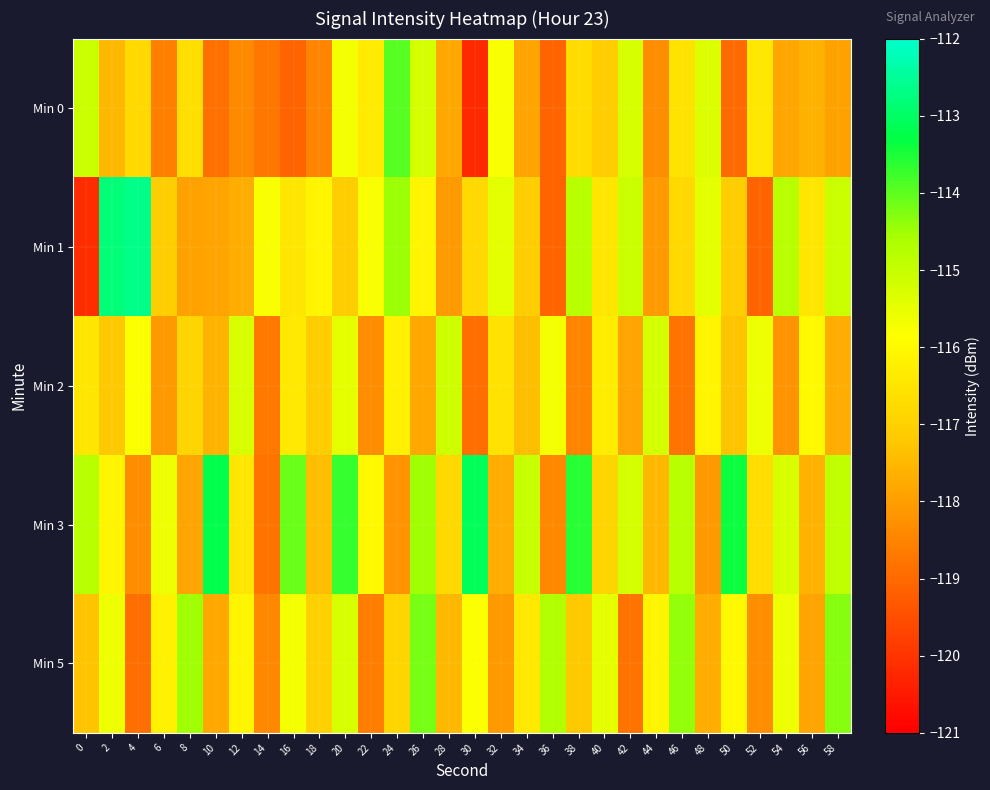

Reading left to right, extract all data points from this chart.

Min 0: 0=-115.1	2=-117.5	4=-116.8	6=-118.6	8=-116.7	10=-118.9	12=-118.4	14=-118.7	16=-119.1	18=-118.5	20=-115.7	22=-116.4	24=-113.9	26=-115.2	28=-117.8	30=-120.2	32=-115.8	34=-117.9	36=-119.1	38=-116.7	40=-117.1	42=-115.3	44=-118.3	46=-116.5	48=-115.3	50=-119.0	52=-116.5	54=-117.9	56=-117.6	58=-117.9
Min 1: 0=-120.1	2=-112.8	4=-112.6	6=-117.1	8=-117.9	10=-117.9	12=-117.7	14=-115.8	16=-116.5	18=-116.1	20=-117.1	22=-115.8	24=-114.5	26=-116.1	28=-118.1	30=-116.8	32=-115.5	34=-117.1	36=-119.1	38=-114.8	40=-116.5	42=-115.1	44=-118.1	46=-116.8	48=-115.5	50=-117.1	52=-119.1	54=-114.8	56=-116.5	58=-115.1
Min 2: 0=-116.5	2=-117.2	4=-115.8	6=-118.1	8=-116.9	10=-117.6	12=-115.3	14=-118.7	16=-116.4	18=-117.1	20=-115.5	22=-118.3	24=-116.2	26=-117.8	28=-115.1	30=-118.9	32=-116.6	34=-117.4	36=-115.7	38=-118.5	40=-116.3	42=-117.9	44=-115.2	46=-118.8	48=-116.1	50=-117.3	52=-115.6	54=-118.2	56=-116.0	58=-117.7
Min 3: 0=-114.8	2=-116.1	4=-118.3	6=-115.6	8=-117.9	10=-113.2	12=-116.5	14=-118.8	16=-114.1	18=-117.4	20=-113.7	22=-116.0	24=-118.2	26=-114.5	28=-116.8	30=-113.1	32=-117.7	34=-115.0	36=-118.4	38=-113.6	40=-116.9	42=-115.2	44=-117.5	46=-114.8	48=-118.1	50=-113.4	52=-116.7	54=-115.3	56=-117.6	58=-114.9
Min 5: 0=-117.3	2=-115.6	4=-118.9	6=-116.2	8=-114.5	10=-117.8	12=-116.1	14=-118.4	16=-115.7	18=-117.0	20=-115.3	22=-118.6	24=-116.9	26=-114.2	28=-117.5	30=-115.8	32=-118.1	34=-116.4	36=-114.7	38=-117.2	40=-115.5	42=-118.8	44=-116.1	46=-114.4	48=-117.7	50=-116.0	52=-118.3	54=-115.6	56=-117.9	58=-114.3